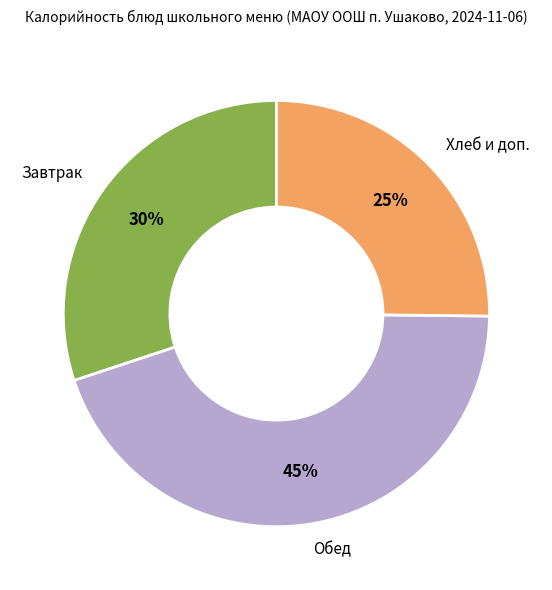

Is there any slice that represents more than half of the pie?

No